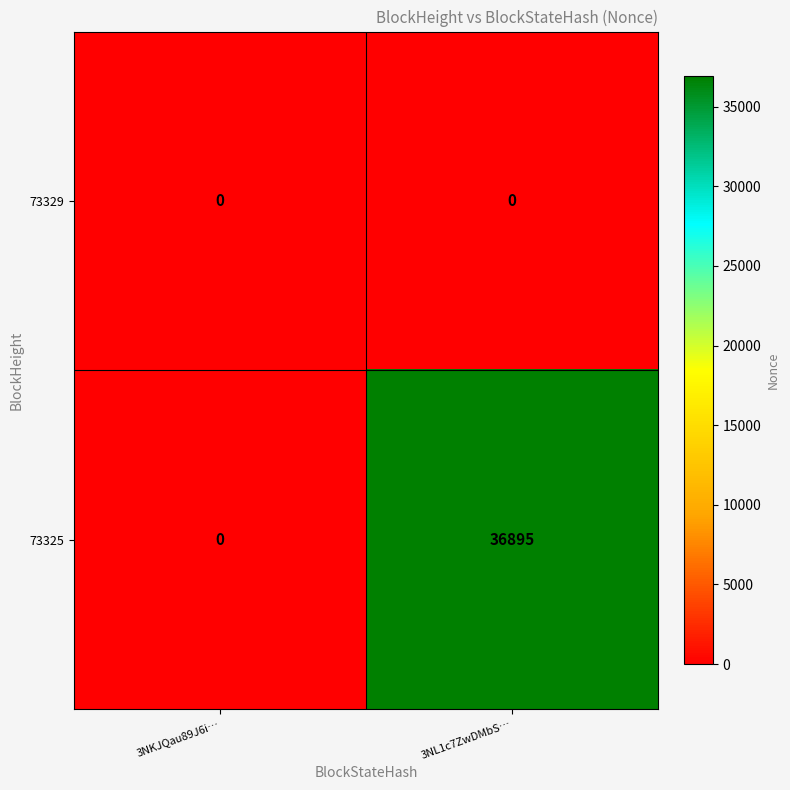

How many categories are shown in the chart?

2